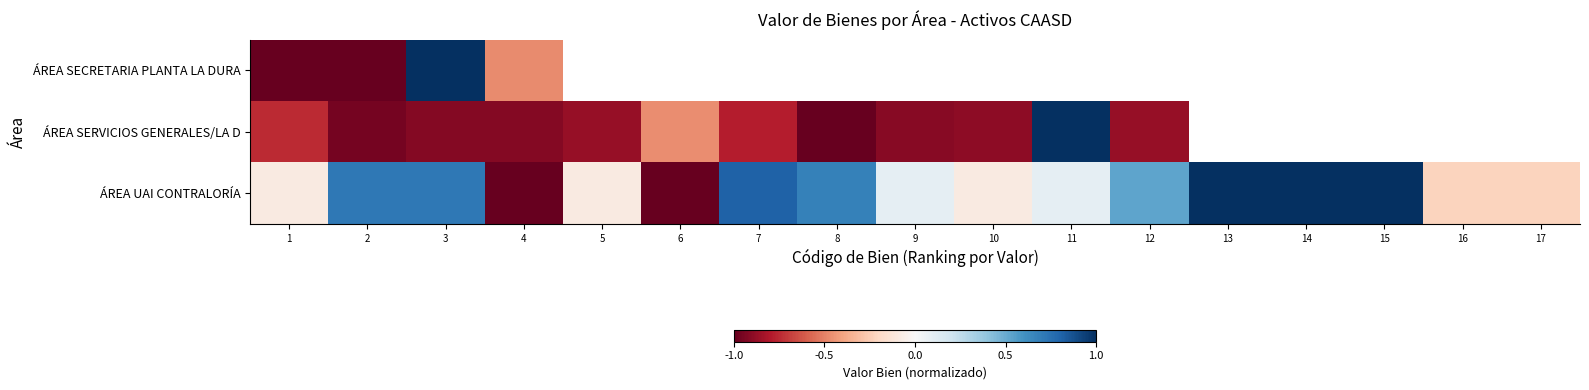

What is the difference between the maximum and minimum values in the ÁREA SERVICIOS GENERALES/LA D series?

2.0